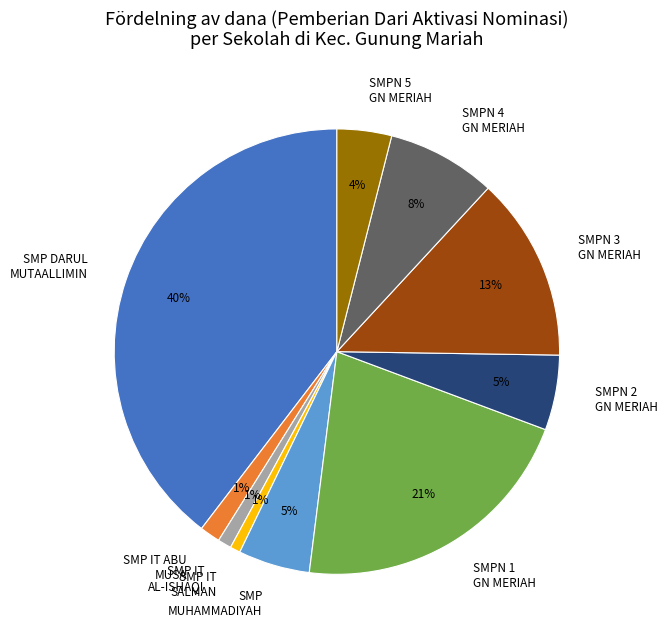

What is the largest slice in the pie chart?

SMP DARUL MUTAALLIMIN